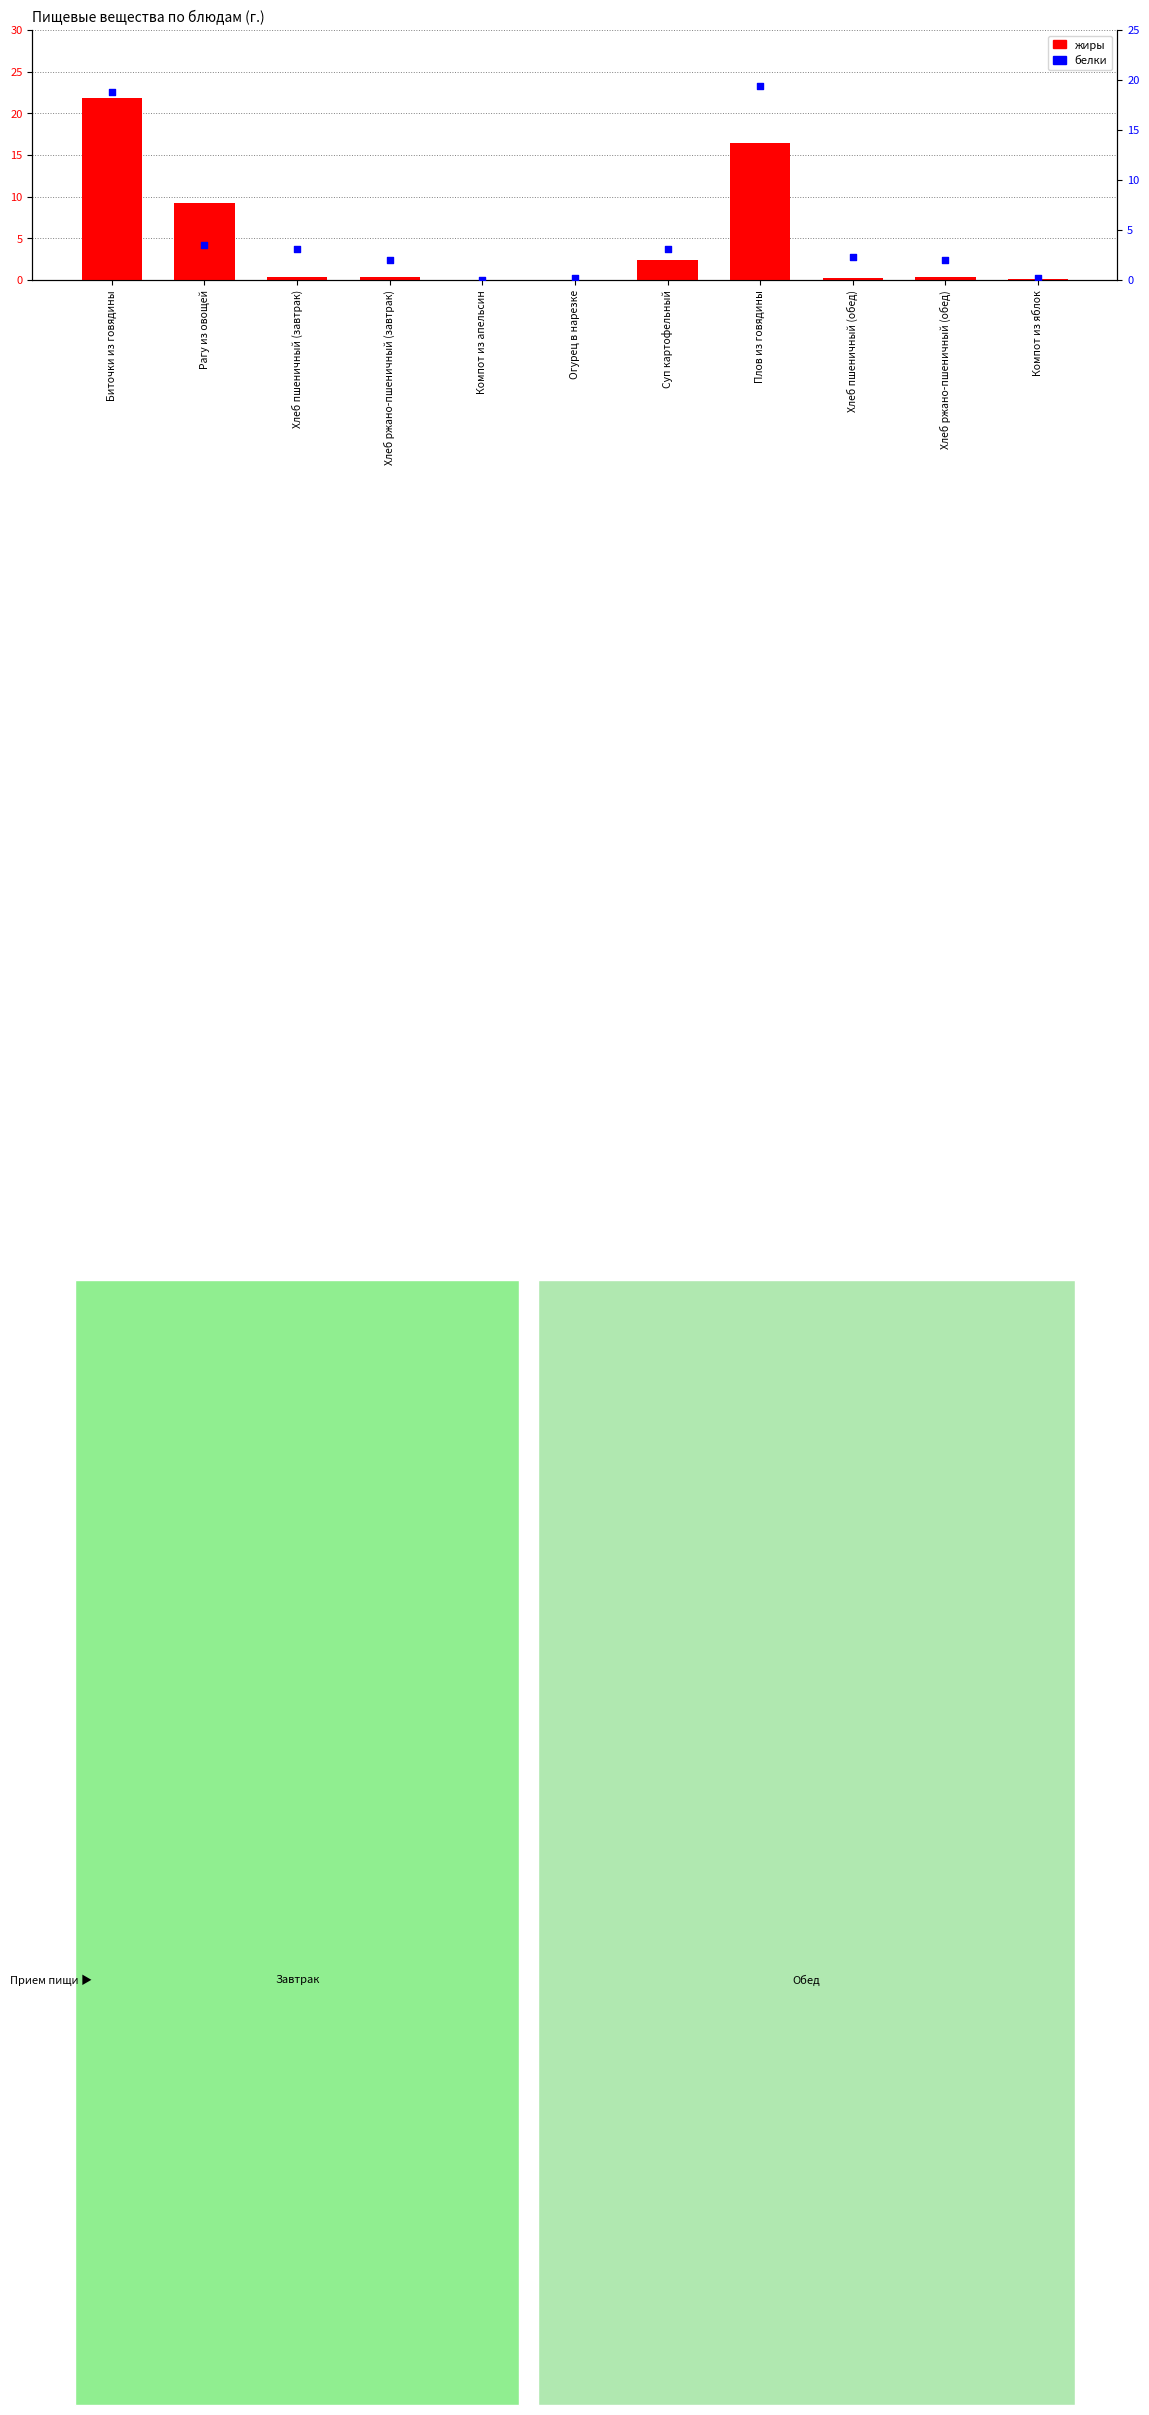

At how many categories does at least one series exceed 6?

3